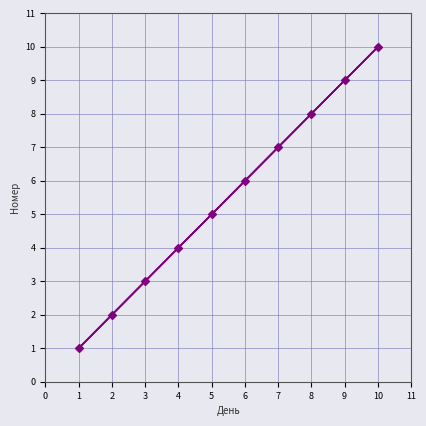

Is this an area chart (filled region under the line)?

No